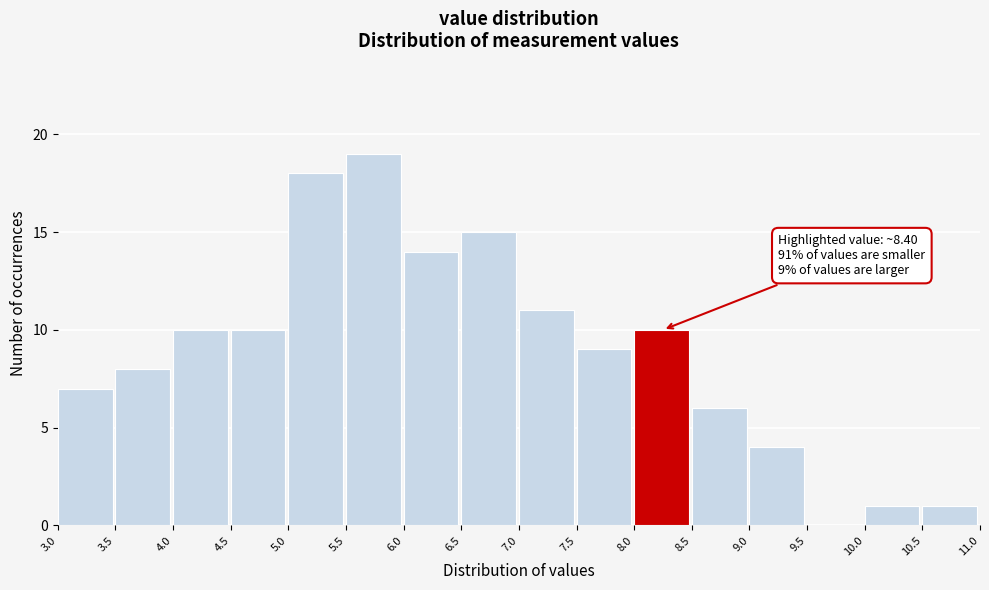

Which range on the x-axis has the tallest bar?

5.5 to 6.0